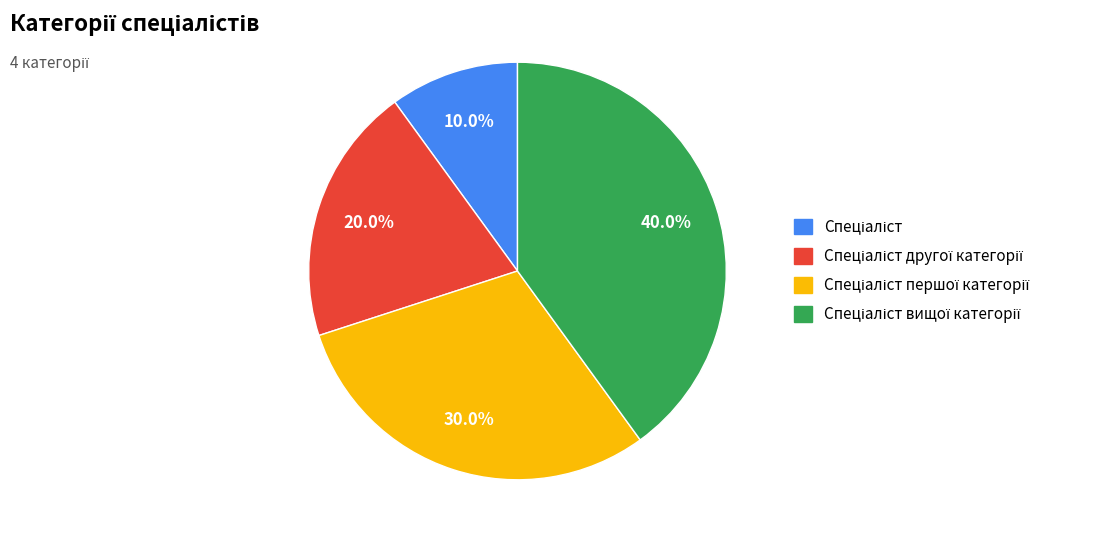

Is there a majority slice in this chart?

No